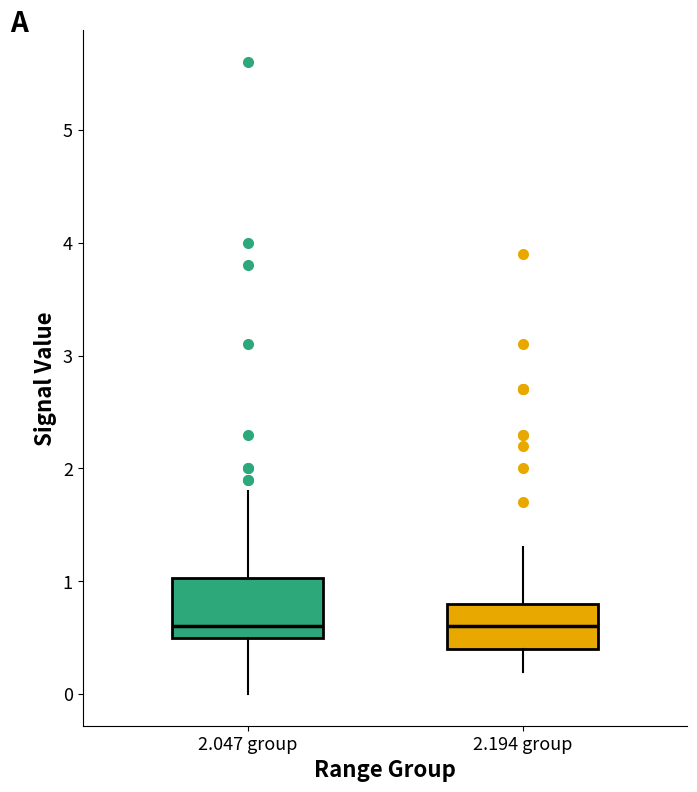

Which box is the tallest, from its lower edge to its upper edge?

2.047 group